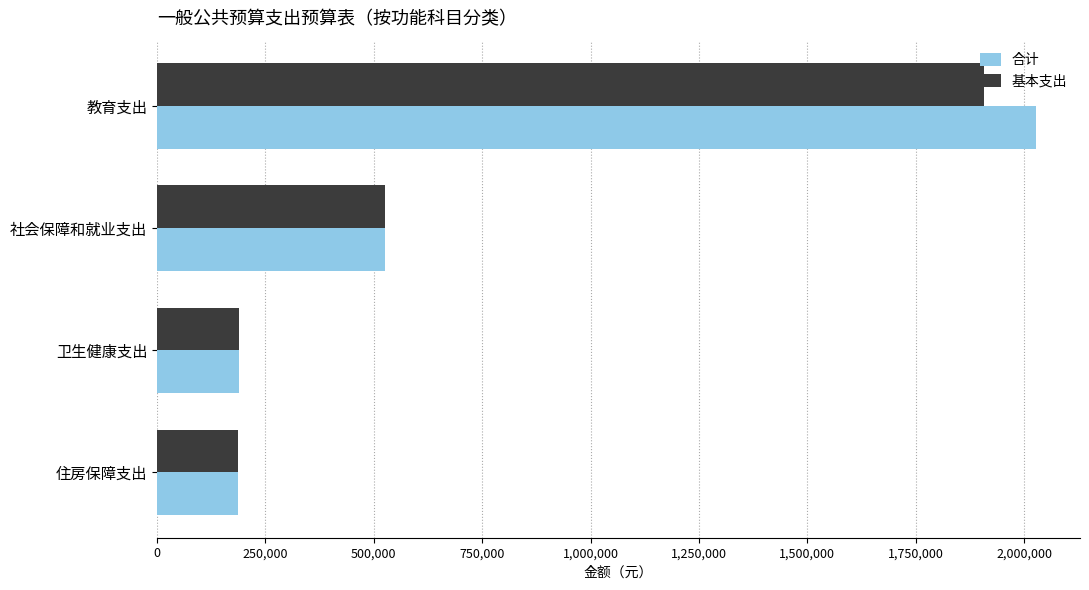

True or false: 合计 has a value of 525511.9 at 社会保障和就业支出.

True